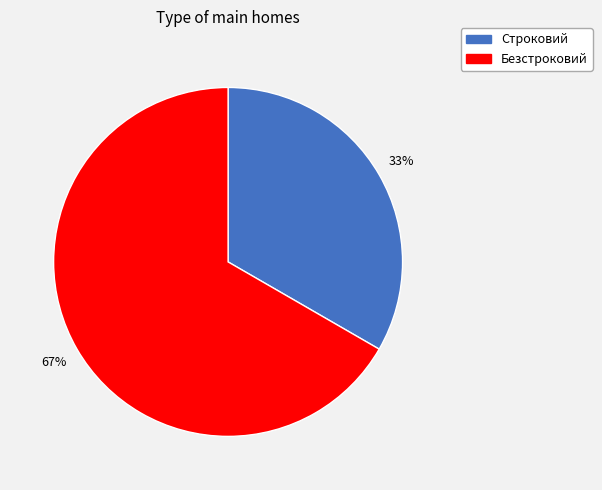

Rank the categories by value from lowest to highest.

Строковий, Безстроковий